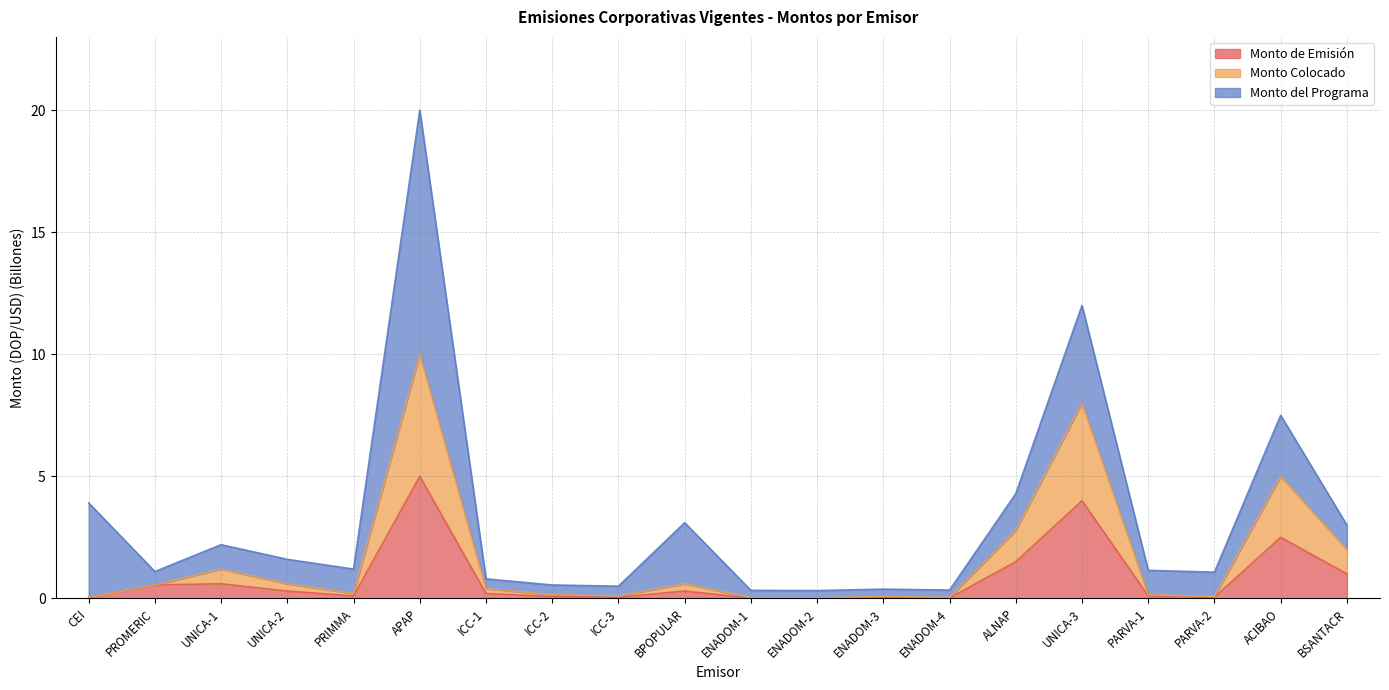

Where is Monto Colocado nearest to the value 5?

ACIBAO